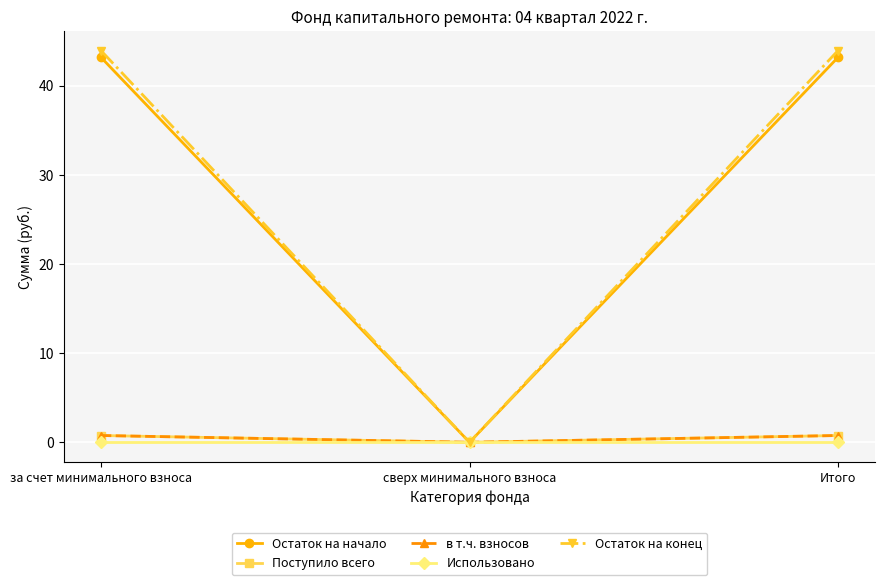

Which series has the largest total across all categories?

Остаток на конец